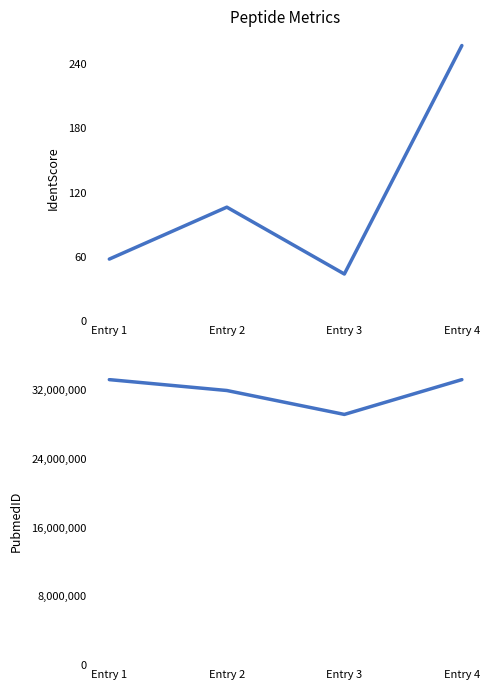

Reading left to right, transcribe all the data shown in this chart.

IdentScore: Entry 1=58.1	Entry 2=106.5	Entry 3=44.1	Entry 4=257.2
PubmedID: Entry 1=33216923.0	Entry 2=31951383.0	Entry 3=29168982.0	Entry 4=33216923.0